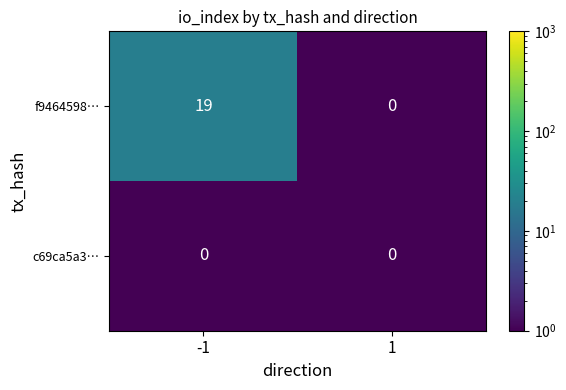

Reading left to right, extract all data points from this chart.

f9464598…: 19	0
c69ca5a3…: 0	0